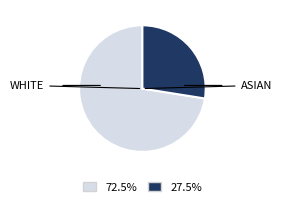

Is there a majority slice in this chart?

Yes